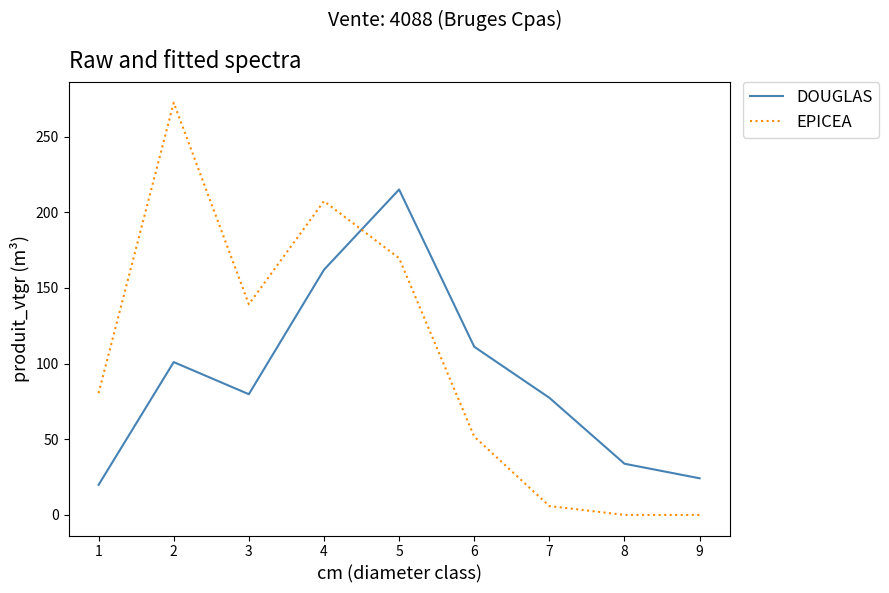

Is the value of DOUGLAS at 1 greater than the value of EPICEA at 3?

No